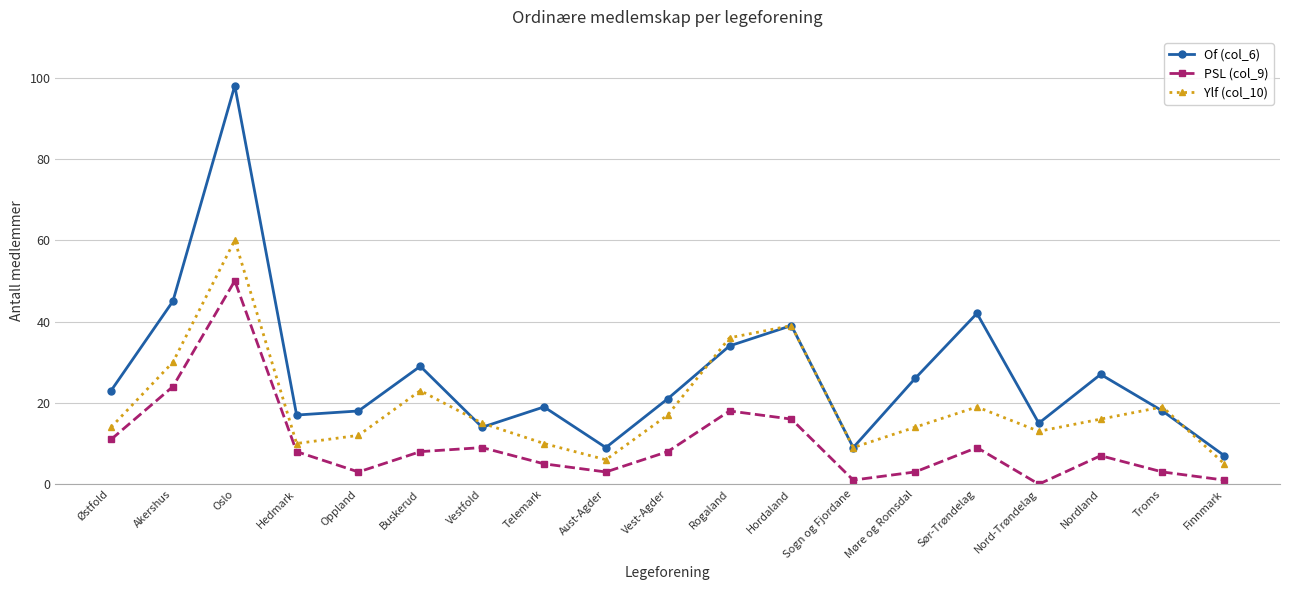

What is the label of the 2nd point from the right?

Troms